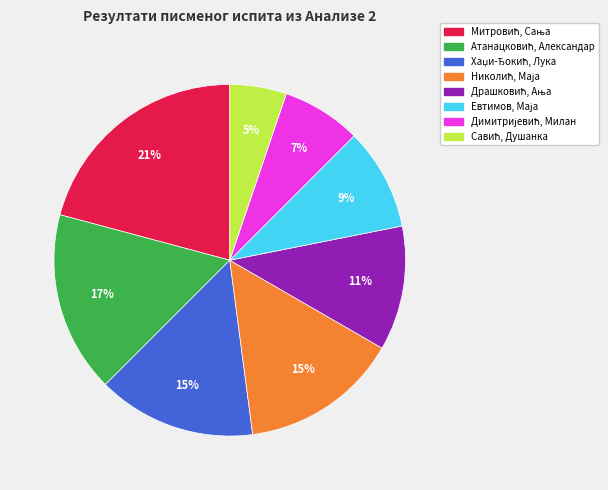

Does any single category account for the majority?

No